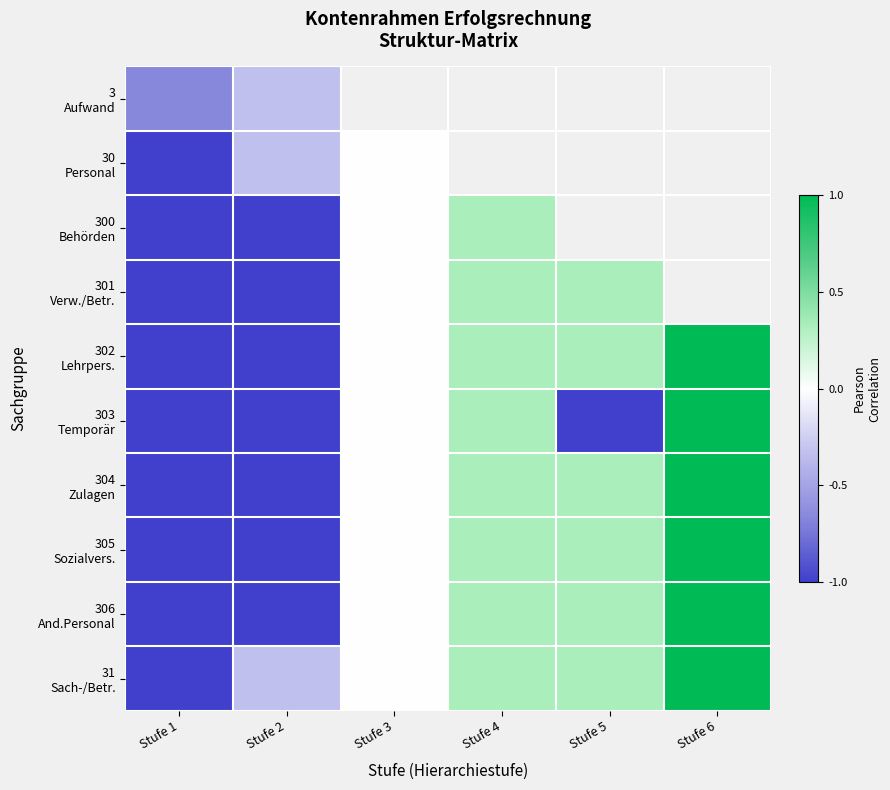

Count the number of data series in this chart.

10